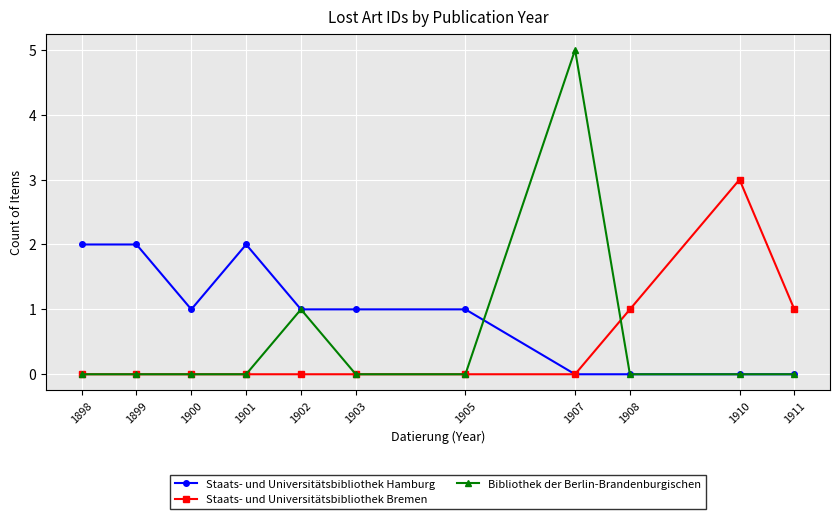

Rank the series by their maximum value, from highest to lowest.

Bibliothek der Berlin-Brandenburgischen, Staats- und Universitätsbibliothek Bremen, Staats- und Universitätsbibliothek Hamburg